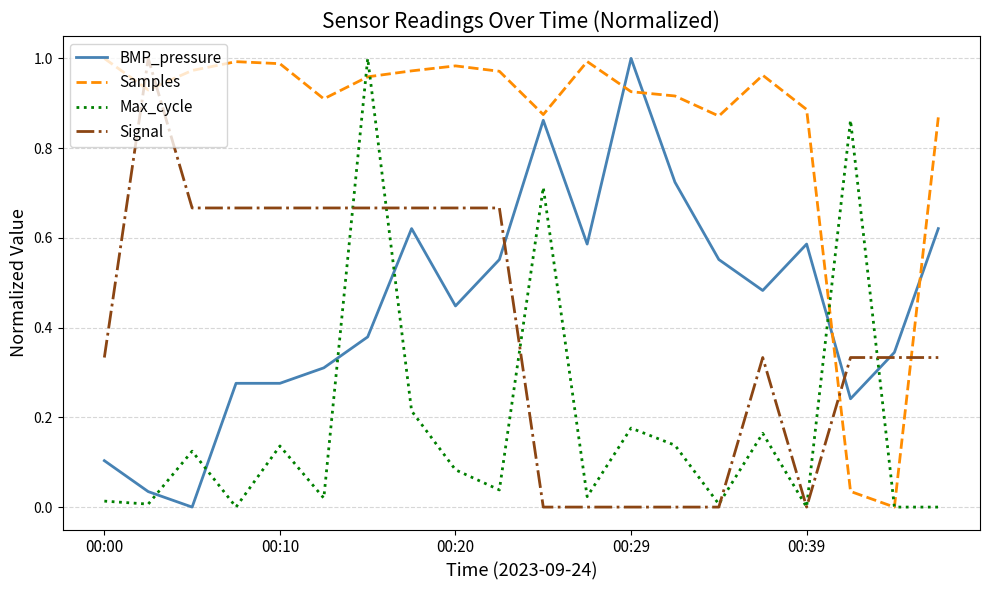

After their last crossing, which series has the higher values: Samples or Signal?

Samples